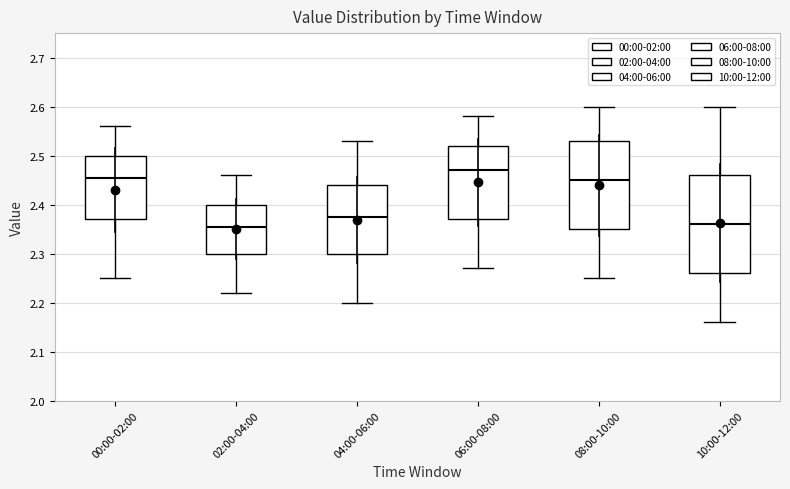

Where does the upper whisker of the box for 04:00-06:00 end on the y-axis? The values are not printed on the chart, so give them approximately, as read against the axis.

2.53